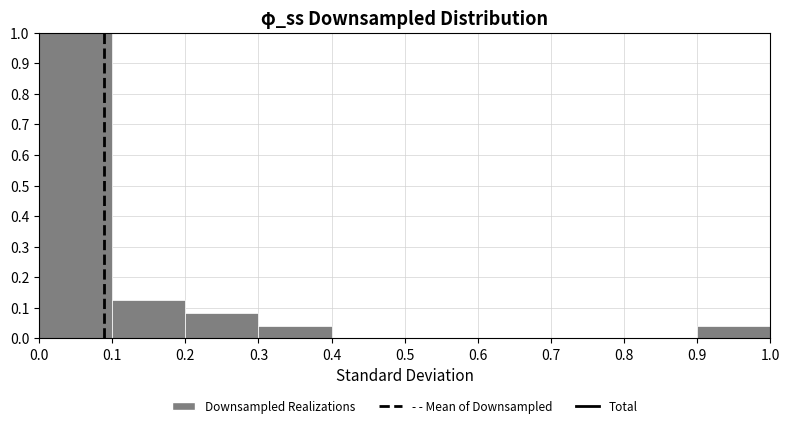

Reading left to right, list every bar in this chart as the range it spans on the x-axis followed by its height. The values are not printed on the chart, so give them approximately, as read against the axis.

0.0 to 0.1: 1.00
0.1 to 0.2: 0.13
0.2 to 0.3: 0.08
0.3 to 0.4: 0.04
0.4 to 0.5: 0
0.5 to 0.6: 0
0.6 to 0.7: 0
0.7 to 0.8: 0
0.8 to 0.9: 0
0.9 to 1.0: 0.04